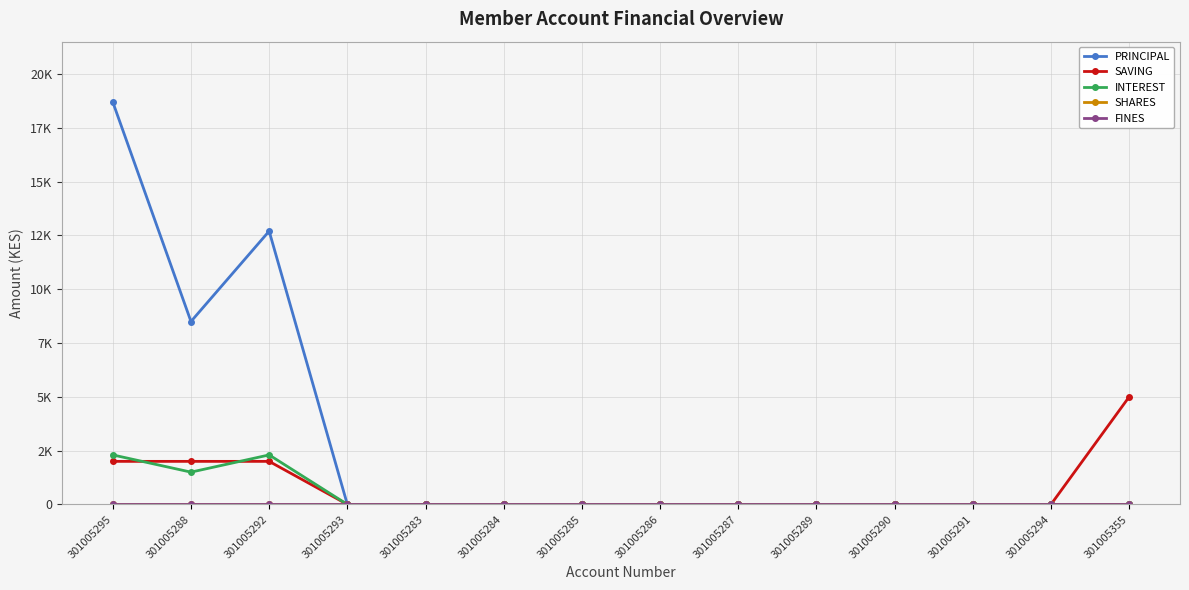

At which label is INTEREST closest to 1150?

301005288